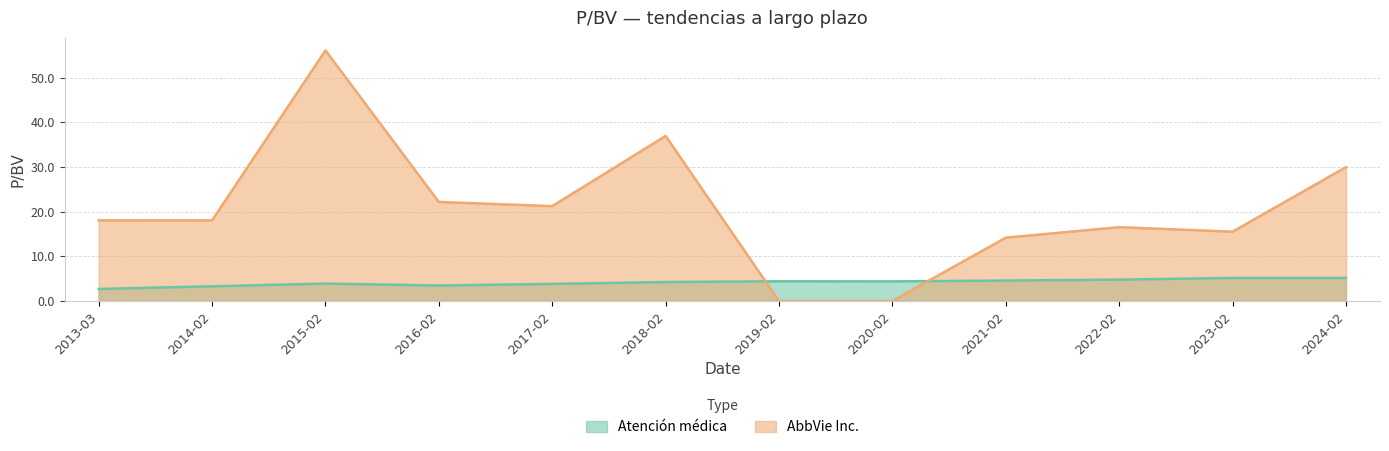

True or false: Atención médica has more than 2 points higher than both neighbors.

False